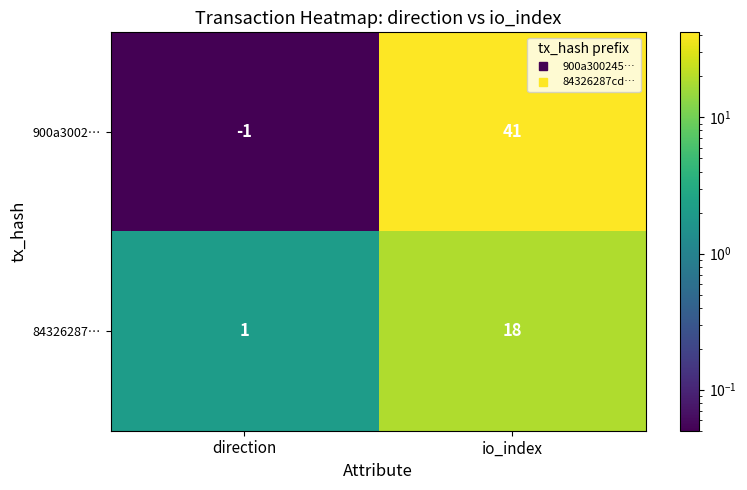

Which series has the largest range (max minus min)?

900a3002…